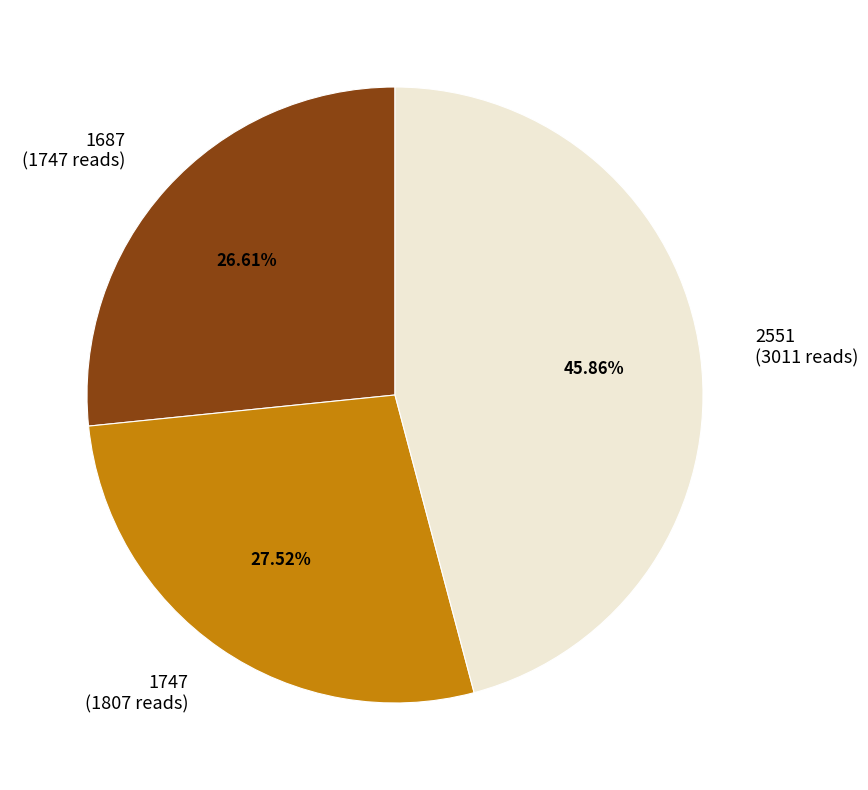

Does 1747 account for over 50% of the chart?

No